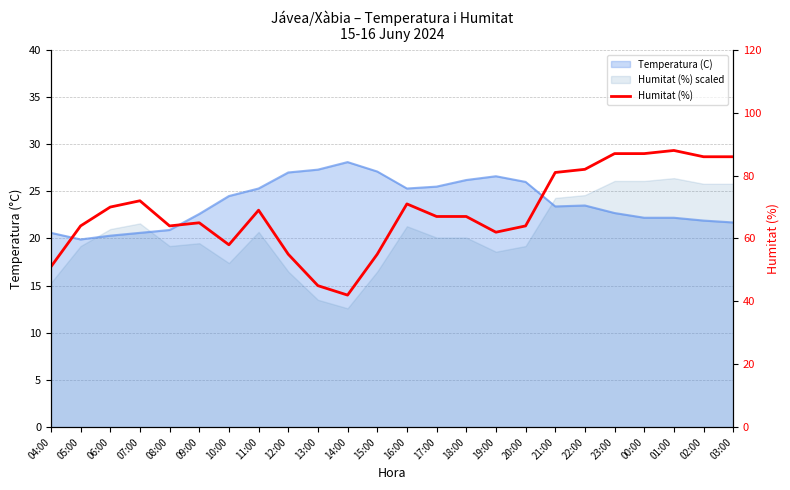

Which label corresponds to the largest value in the chart?

01:00